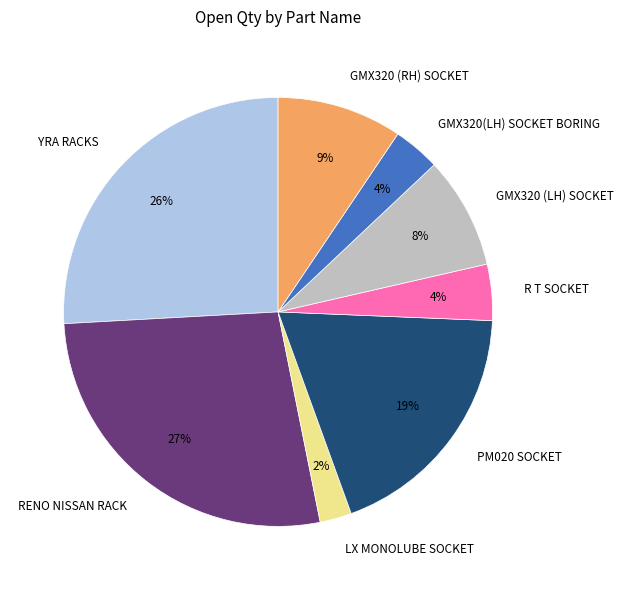

What percentage is the GMX320 (RH) SOCKET slice, to the nearest percent?

9%